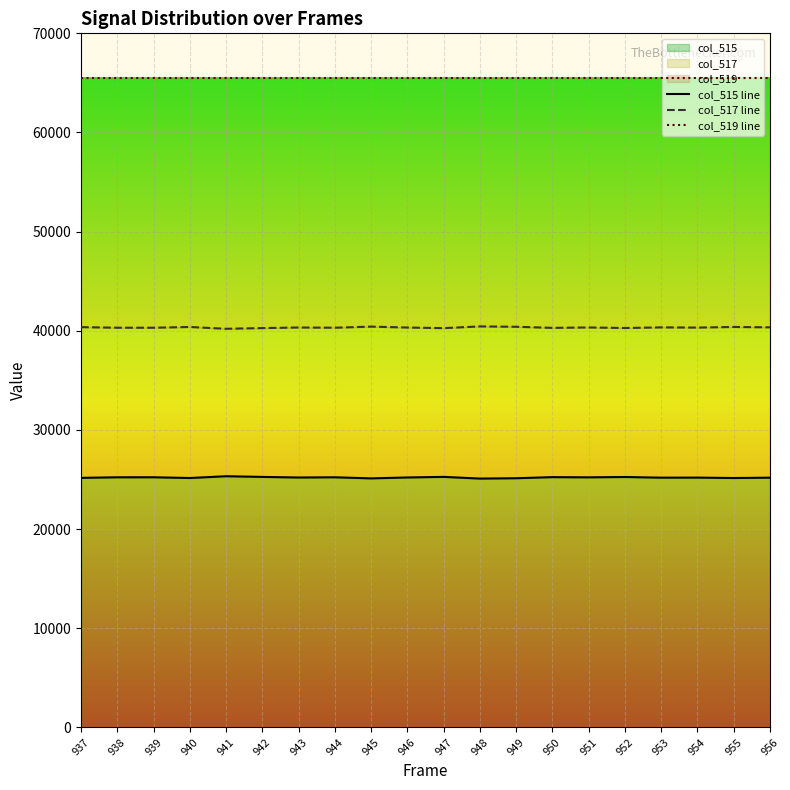

How many interior local peaks does the col_515 line series have?

7